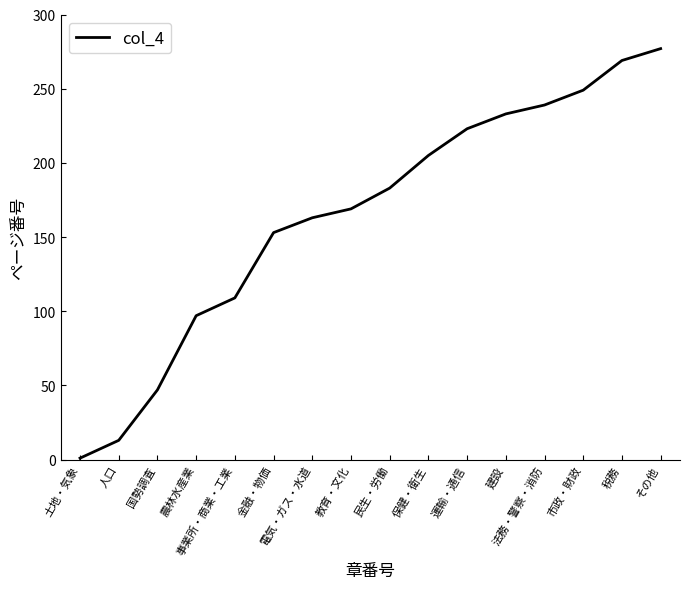

How many distinct data groups are displayed?

1